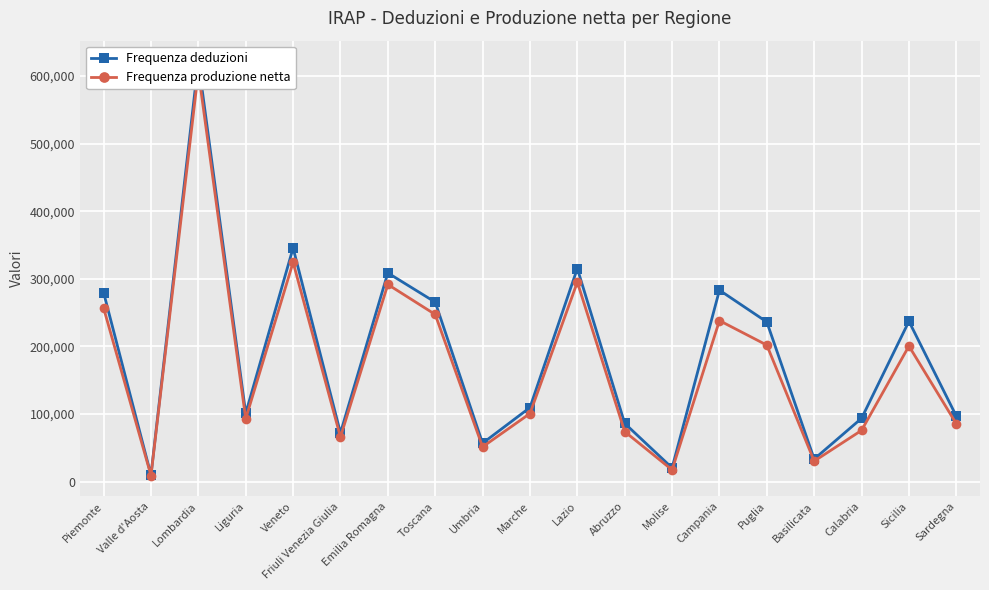

True or false: Frequenza deduzioni and Frequenza produzione netta intersect in this chart.

False